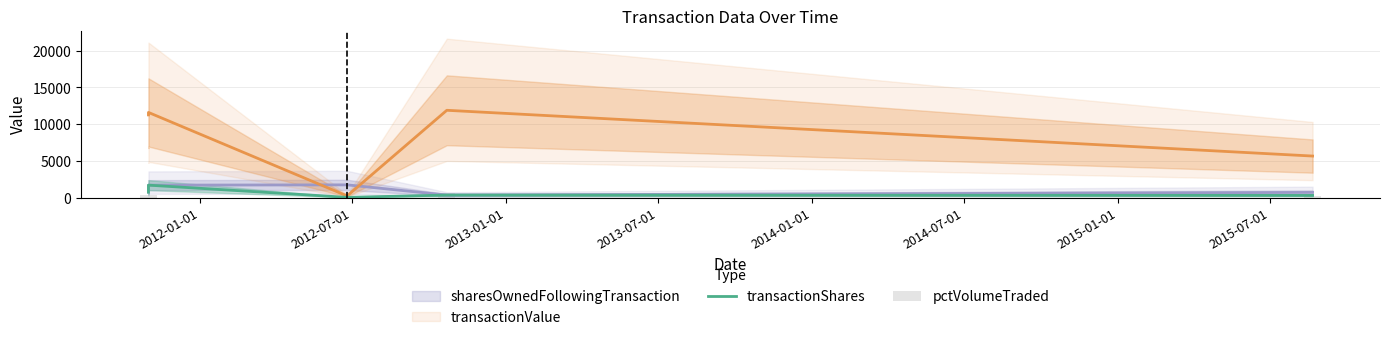

Which category has the highest value in the pctVolumeTraded series?

2013-07-01